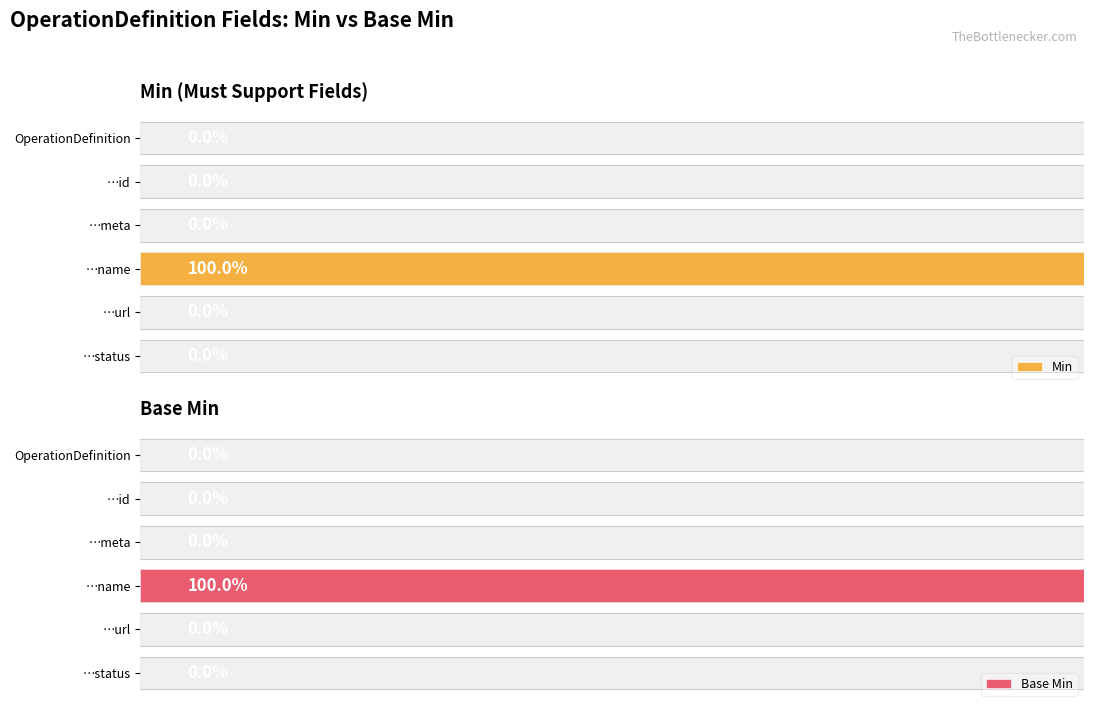

How many bars are there in total?

12